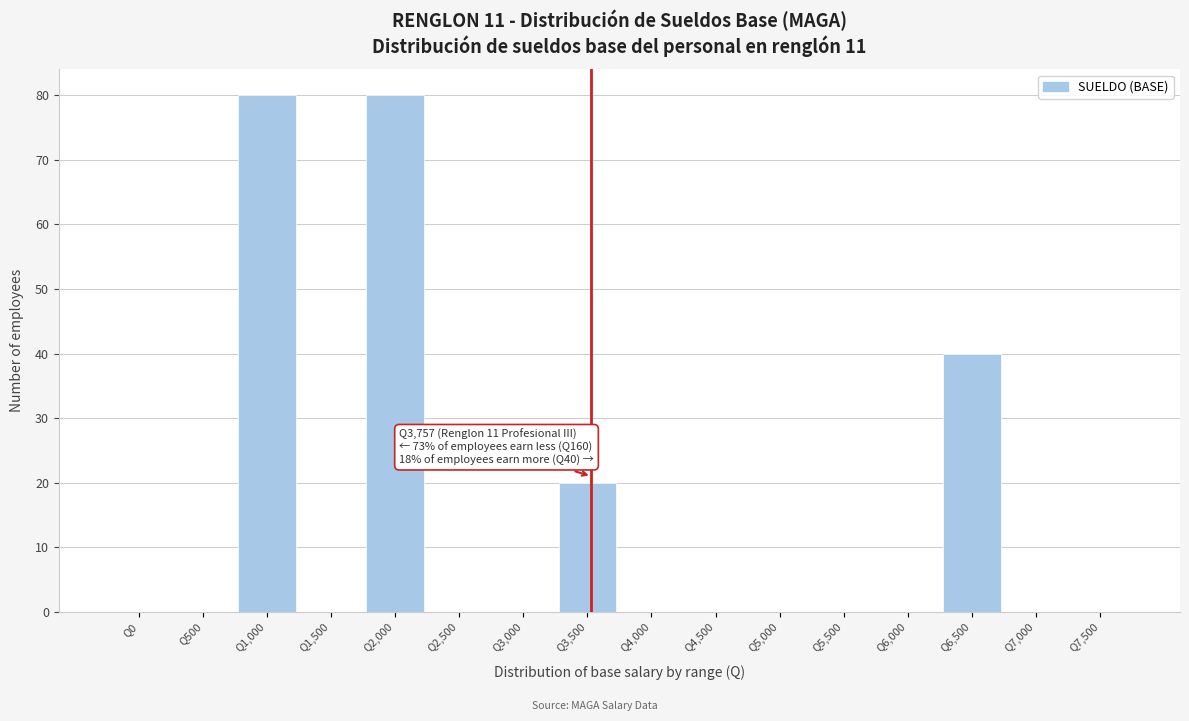

What is the maximum value shown in the chart?

80